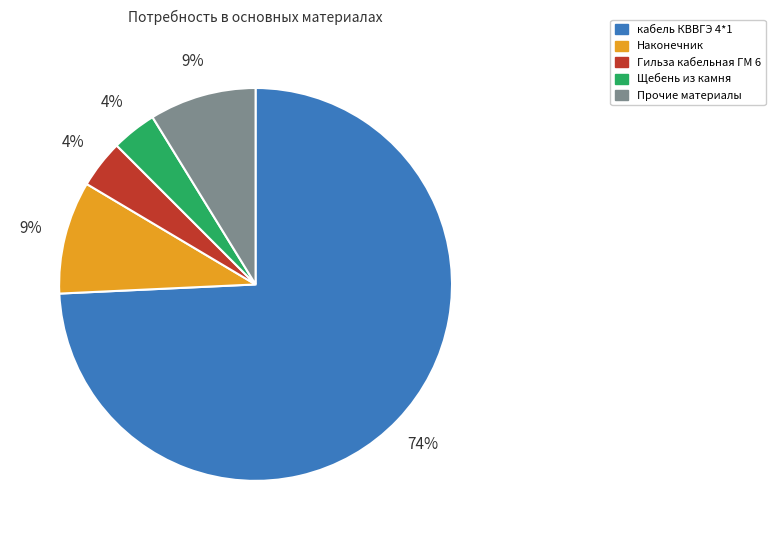

Is there a majority slice in this chart?

Yes